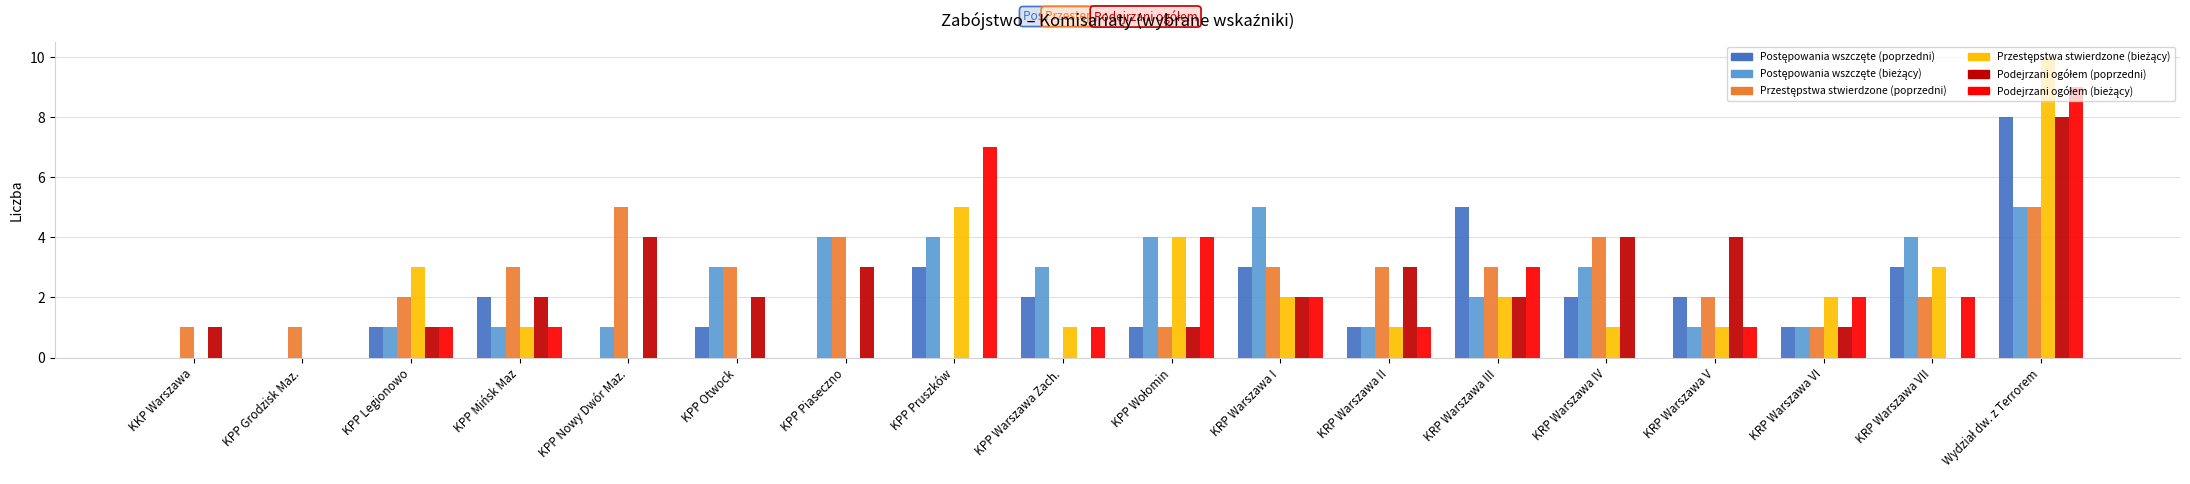

Is it true that Podejrzani ogółem (poprzedni) equals 5 at KPP Warszawa Zach.?

False